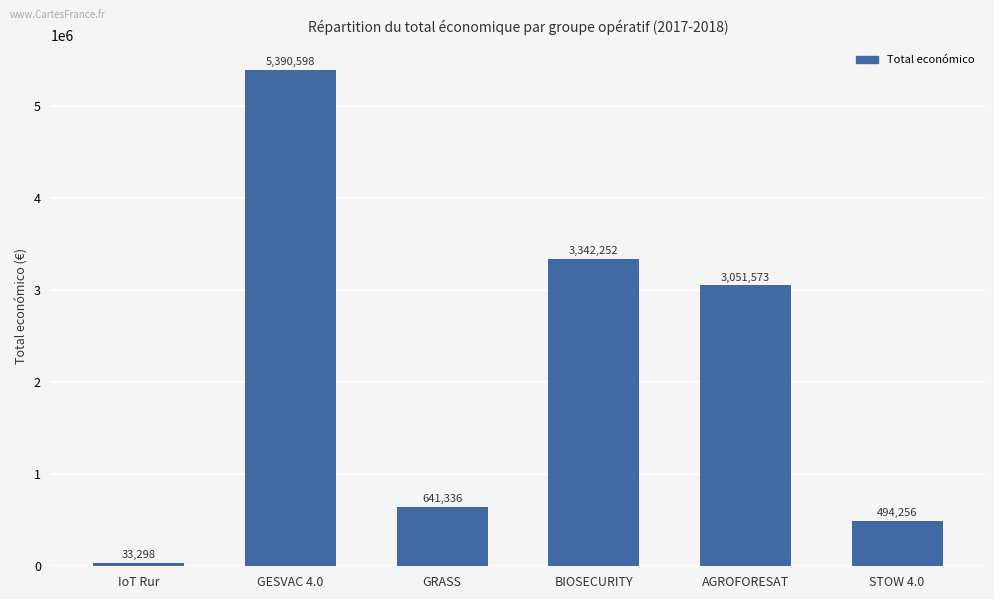

What is the difference between the maximum and second lowest values?

4896342